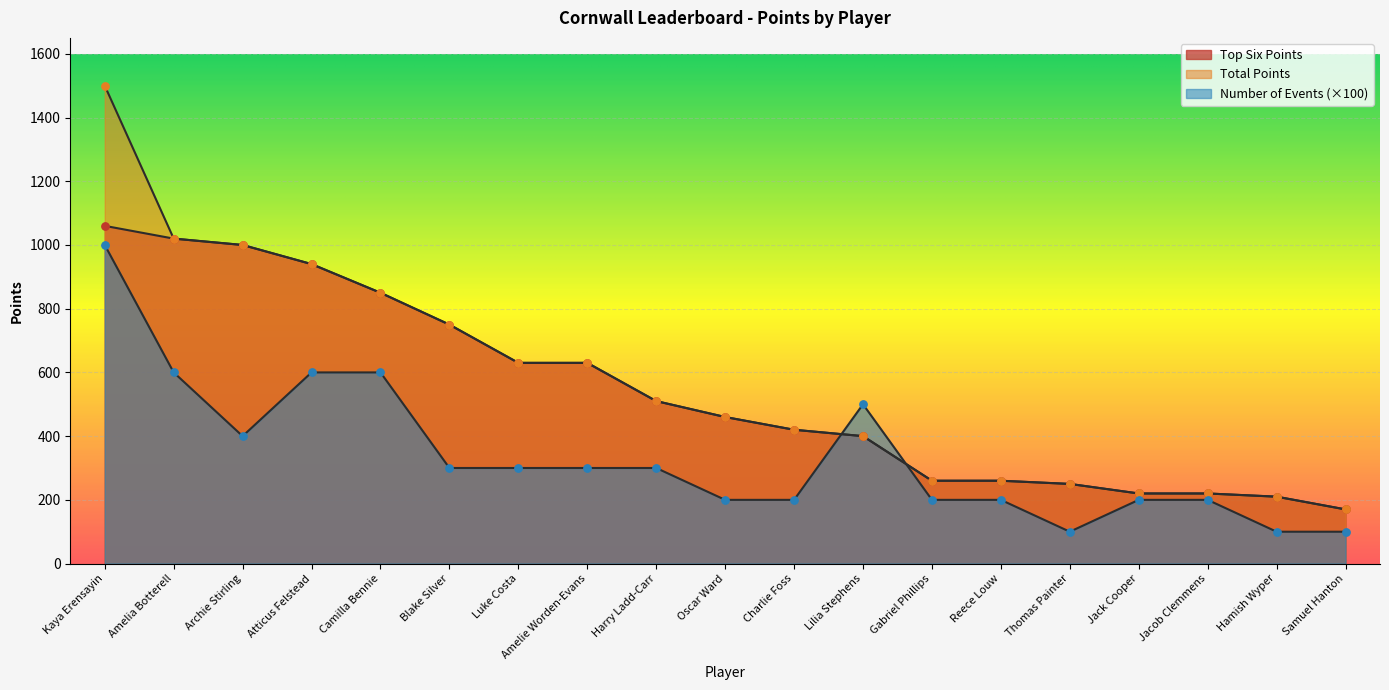

Which series contains the lowest Y value?

Number of Events